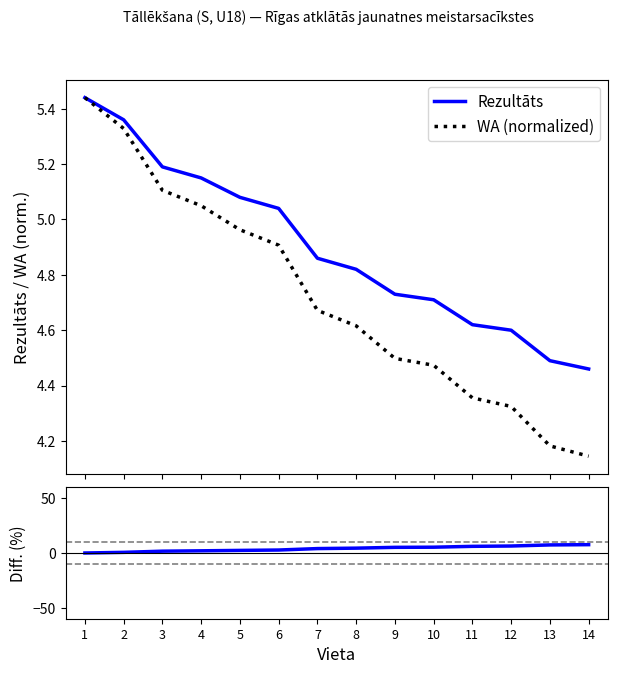

After their last crossing, which series has the higher values: Rezultāts or Diff (%)?

Diff (%)